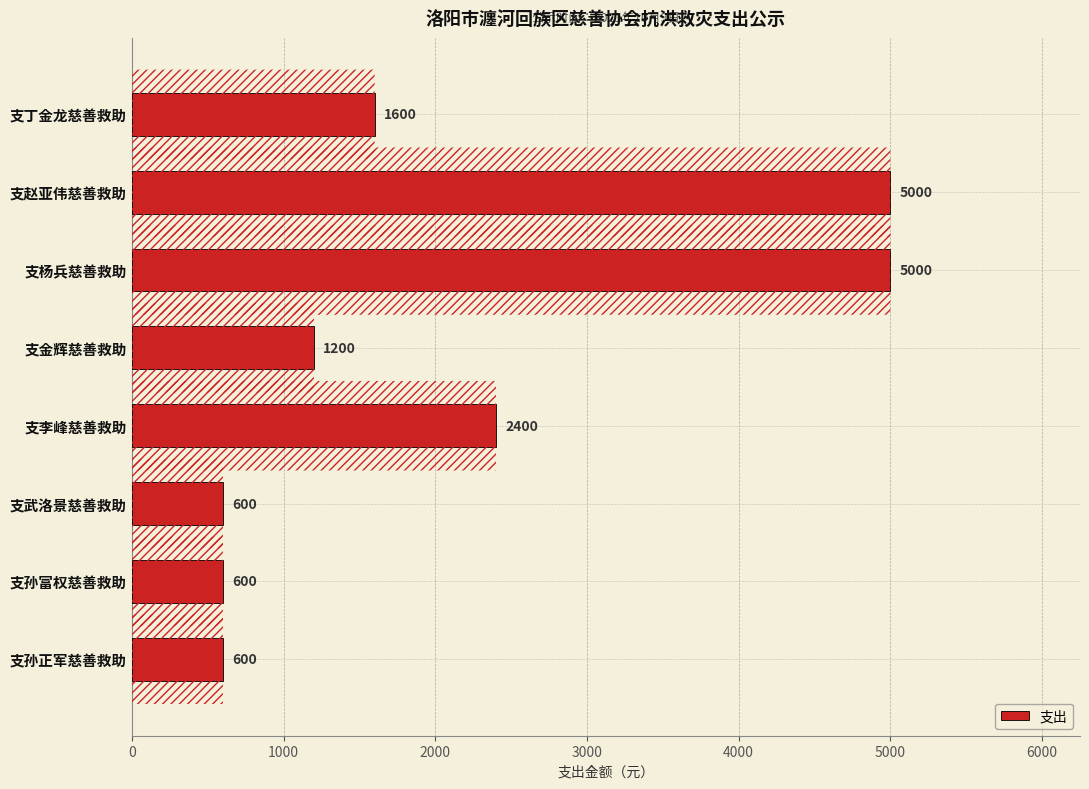

The chart shows a value of 610 at 支李峰慈善救助. True or false?

False